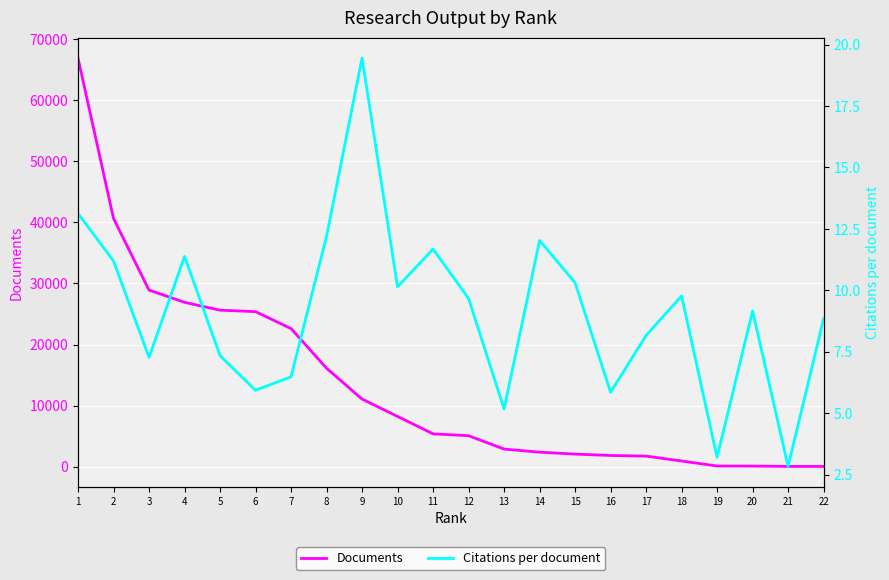

The Documents series shows 25627.0 at 5. True or false?

True